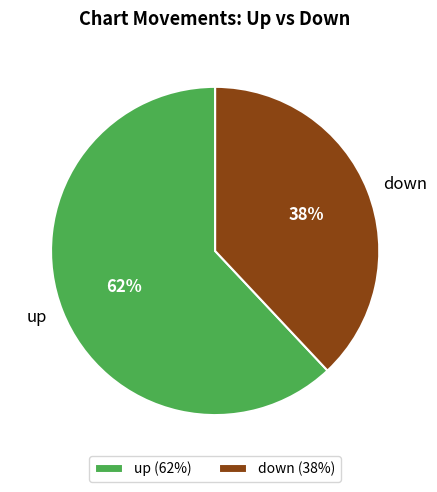

To the nearest percent, what is the average slice percentage?

50%